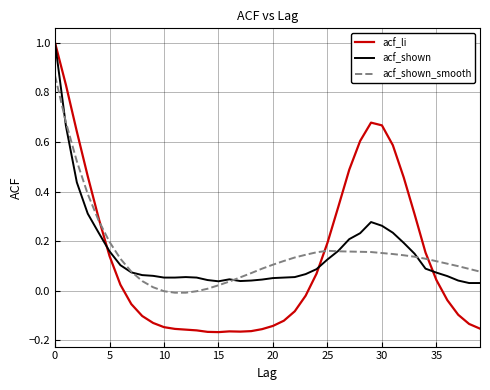

Which series has the widest spread of values?

acf_li